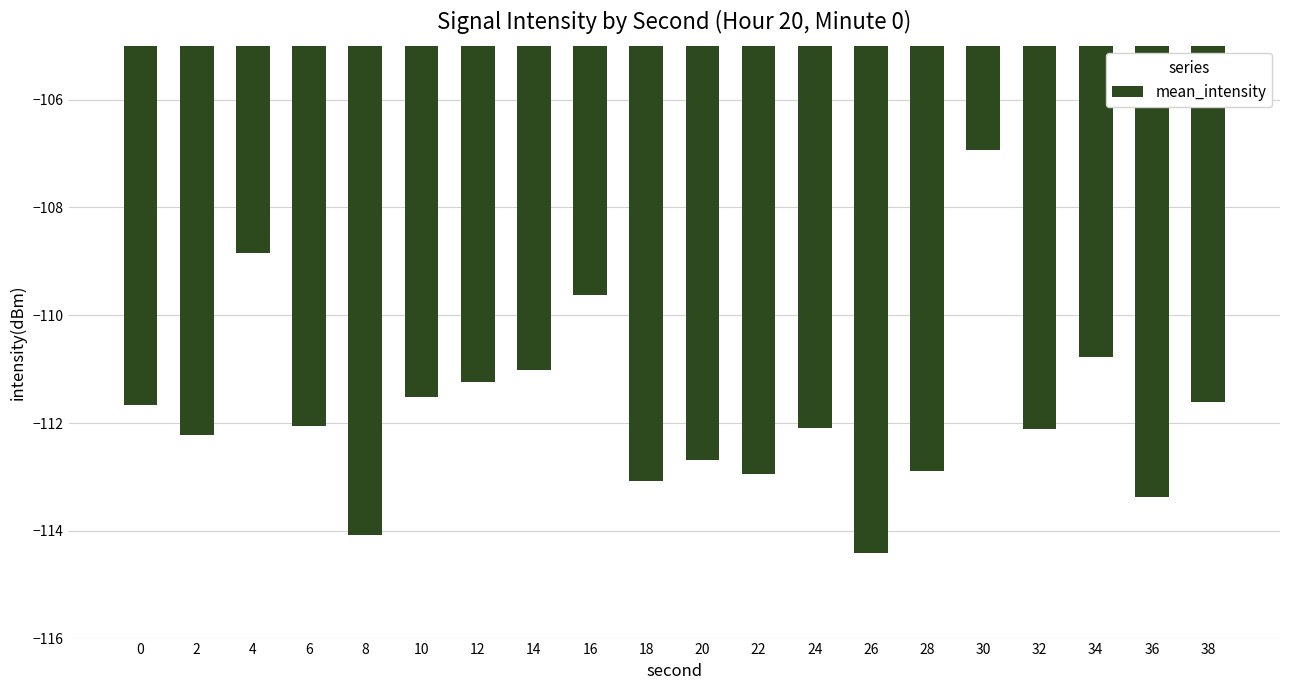

The value at 18 is -113.1. True or false?

True